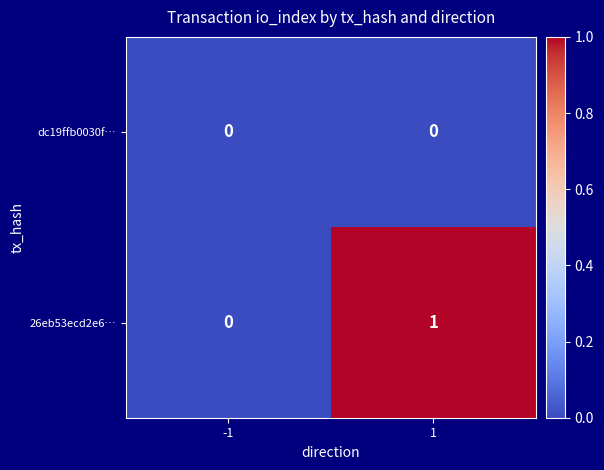

Which series has the largest total across all categories?

26eb53ecd2e6…